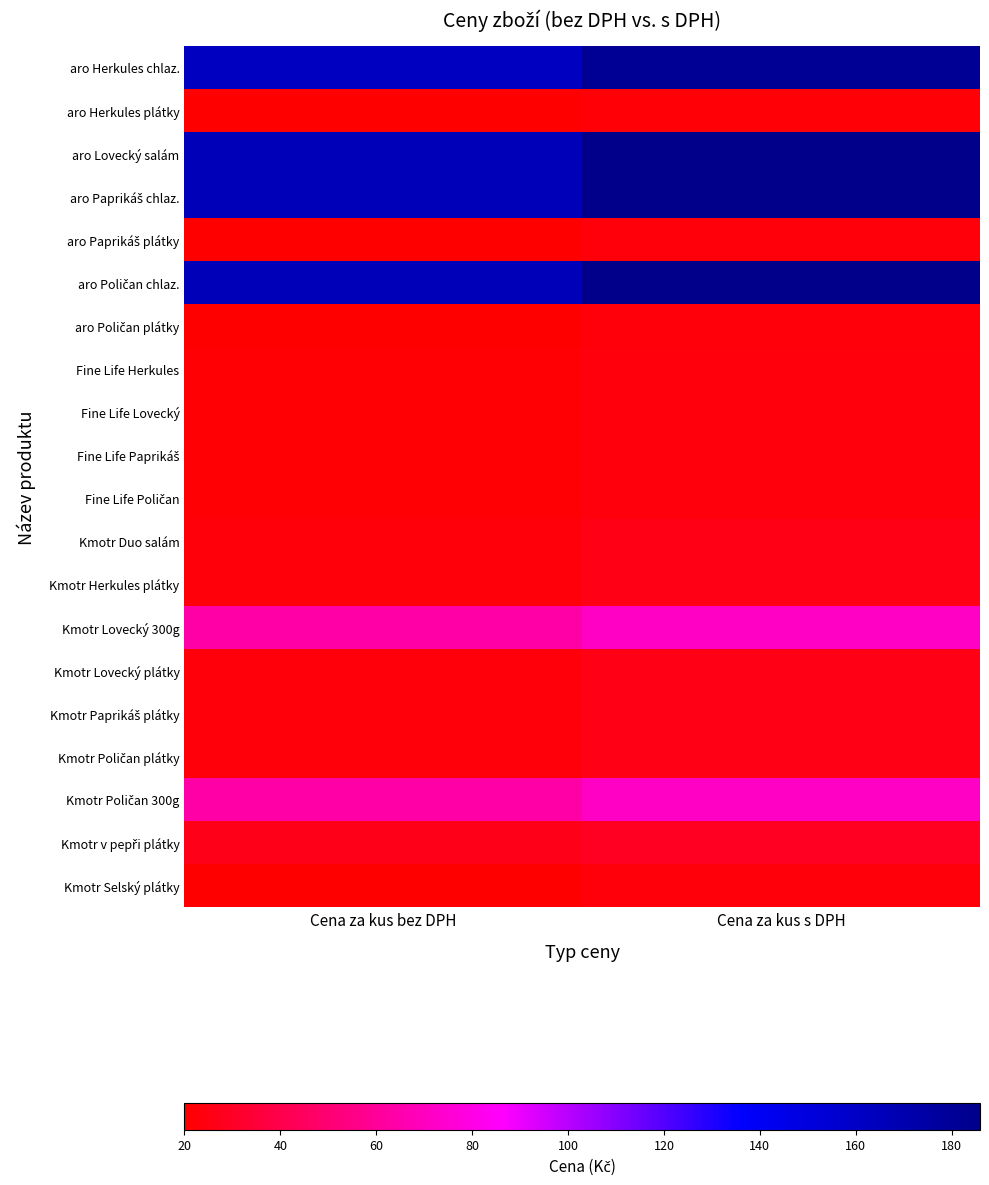

Between Cena za kus bez DPH and Cena za kus s DPH, which series saw the biggest shift?

aro Lovecký salám